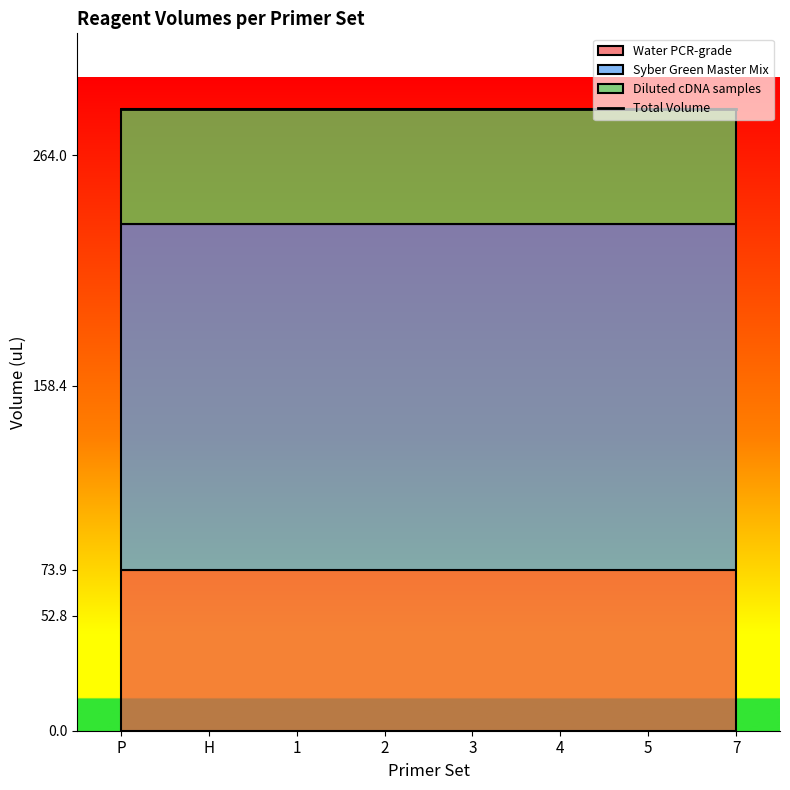

Reading left to right, list all the values displayed in this chart.

Water PCR-grade: 73.9	73.9	73.9	73.9	73.9	73.9	73.9	73.9
Syber Green Master Mix: 158.4	158.4	158.4	158.4	158.4	158.4	158.4	158.4
Diluted cDNA samples: 52.8	52.8	52.8	52.8	52.8	52.8	52.8	52.8